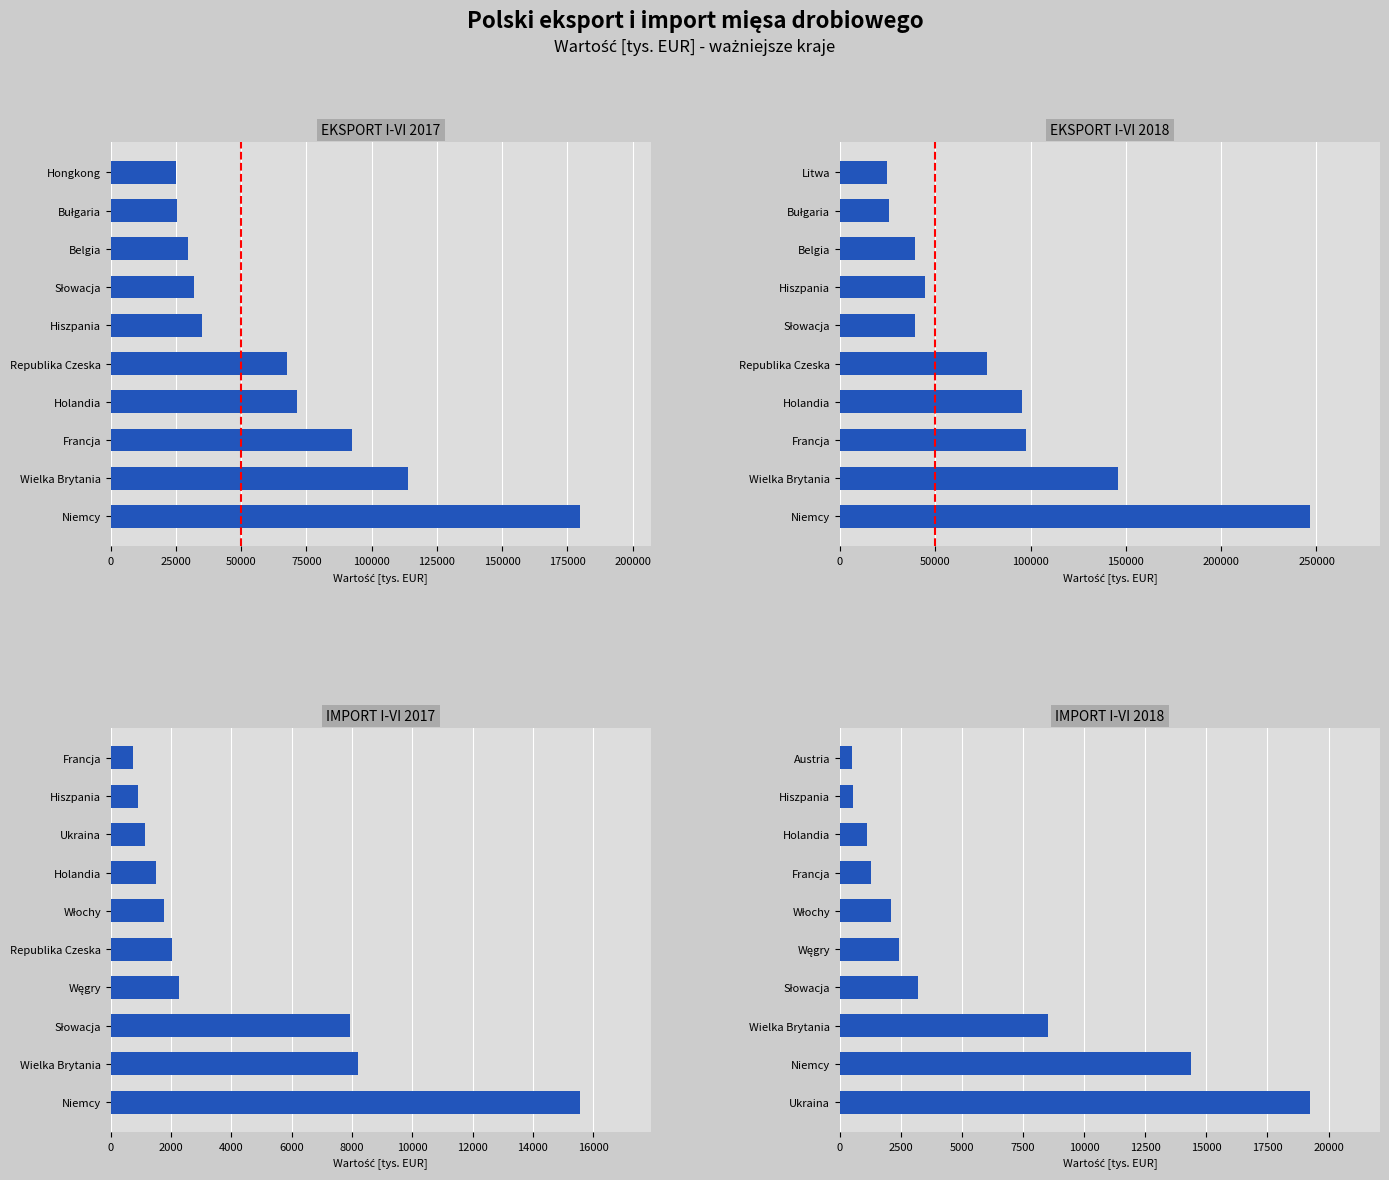

Which series has the largest range (max minus min)?

EKSPORT I-VI 2018